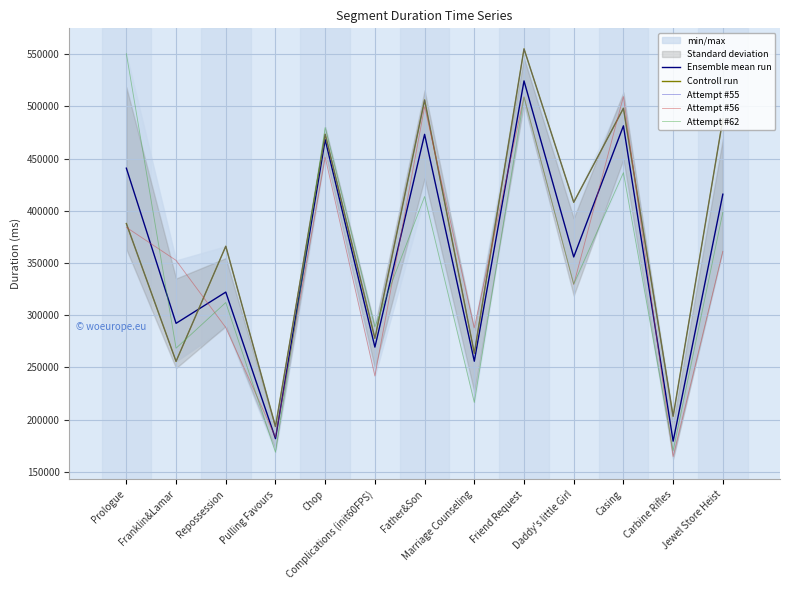

Rank the series by their maximum value, from highest to lowest.

Controll run, Attempt #55, Attempt #62, Ensemble mean run, Attempt #56